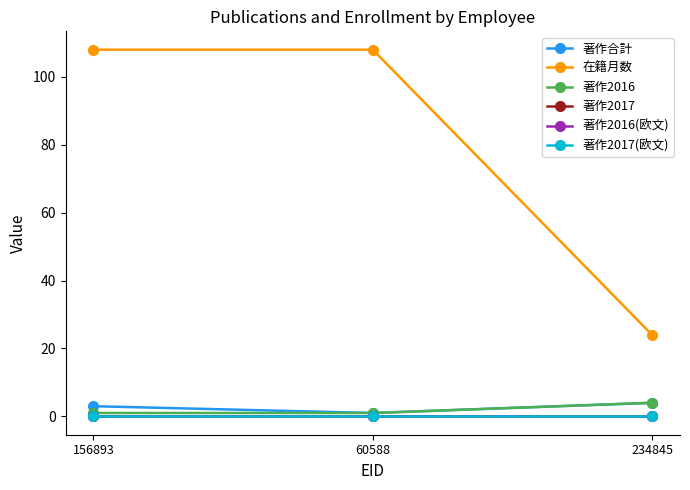

What is the label of the 1st point from the left?

156893